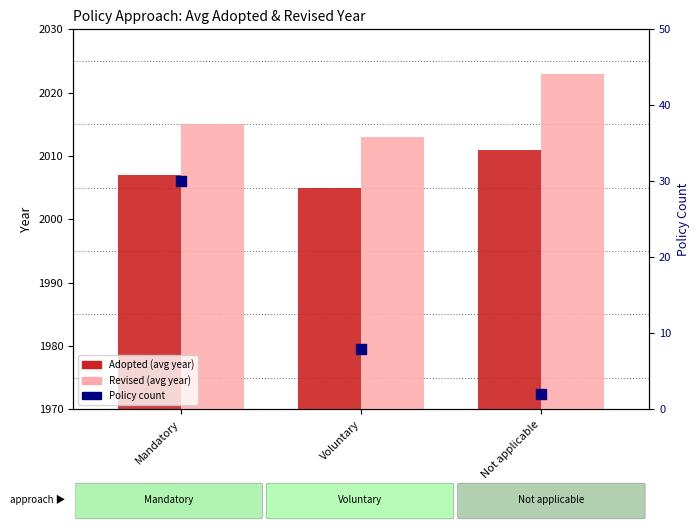

Which series reaches the minimum Y coordinate?

Policy count